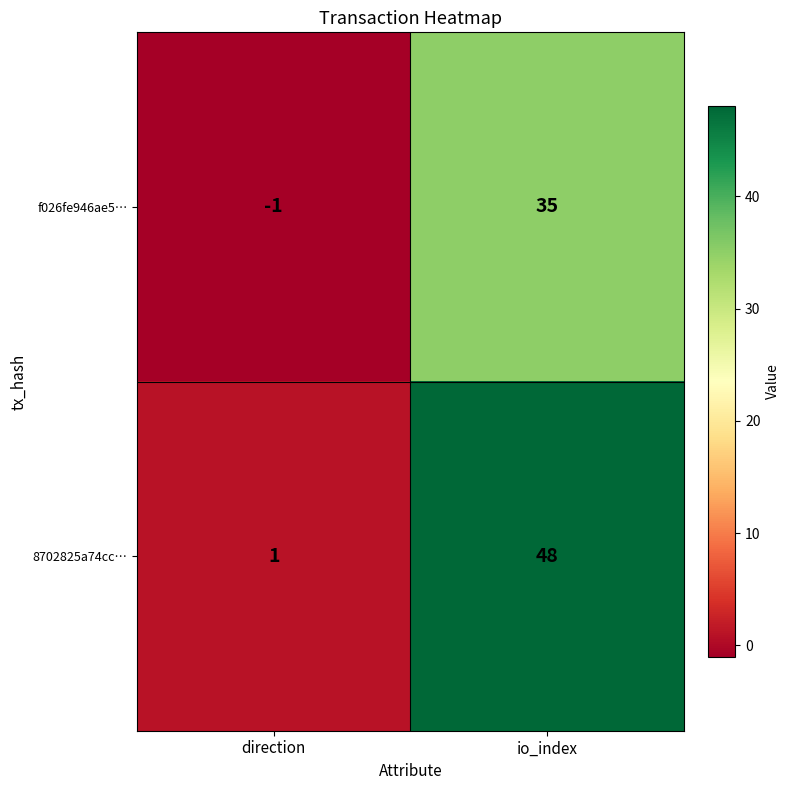

How many data points does each series have?

2